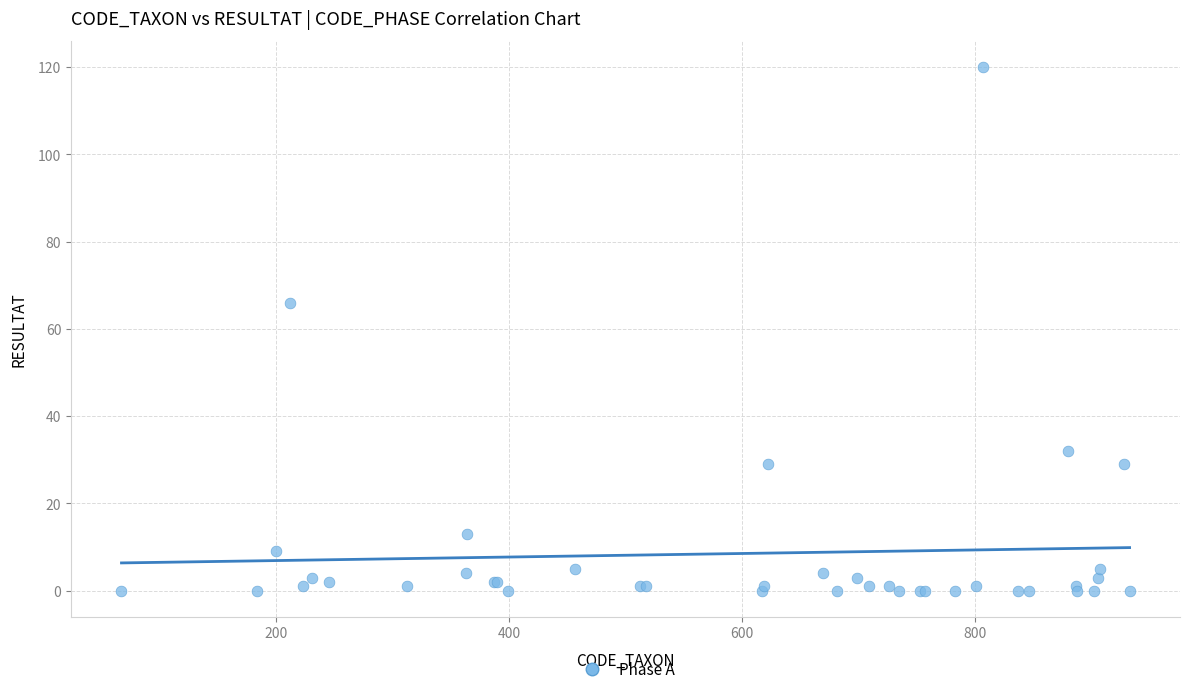

What Y value in the scatter plot is closest to 60?

66